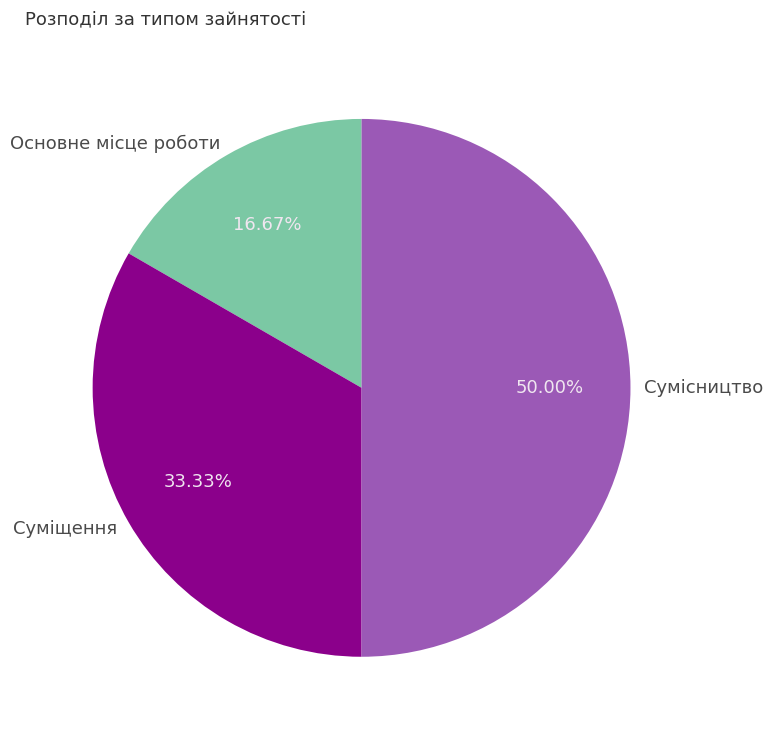

How many slices are in this pie chart?

3